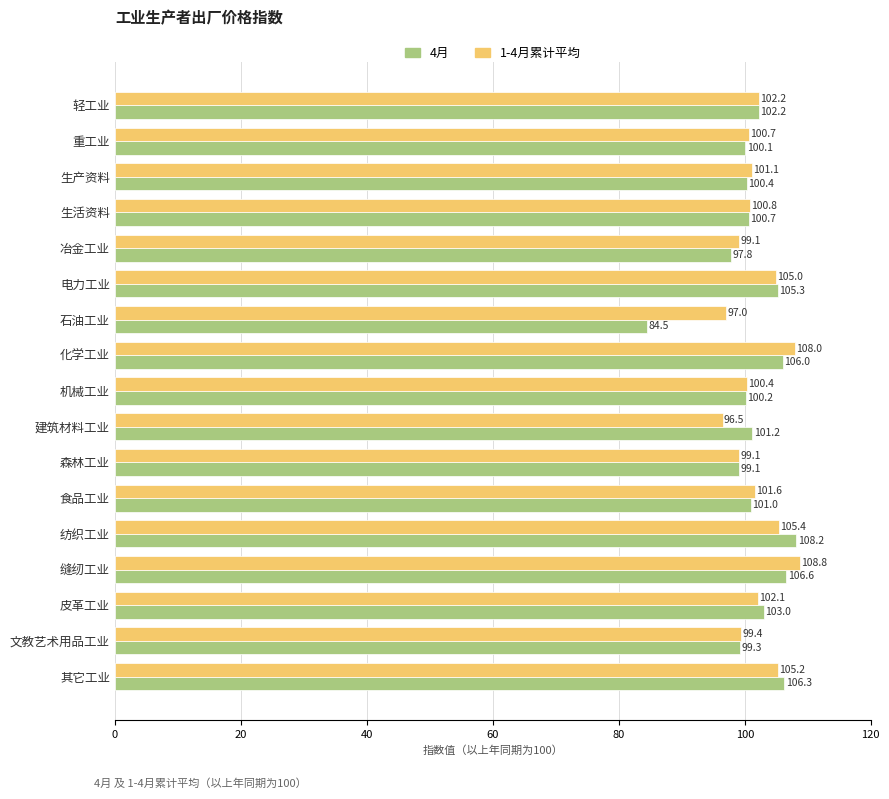

List the labels in order of 4月 value, smallest first.

石油工业, 冶金工业, 森林工业, 文教艺术用品工业, 重工业, 机械工业, 生产资料, 生活资料, 食品工业, 建筑材料工业, 轻工业, 皮革工业, 电力工业, 化学工业, 其它工业, 缝纫工业, 纺织工业